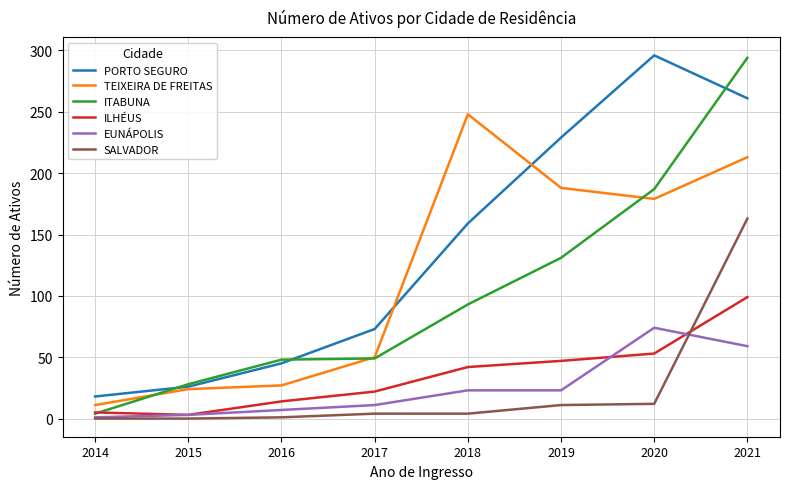

What is the difference between the second highest and minimum values in the SALVADOR series?

12